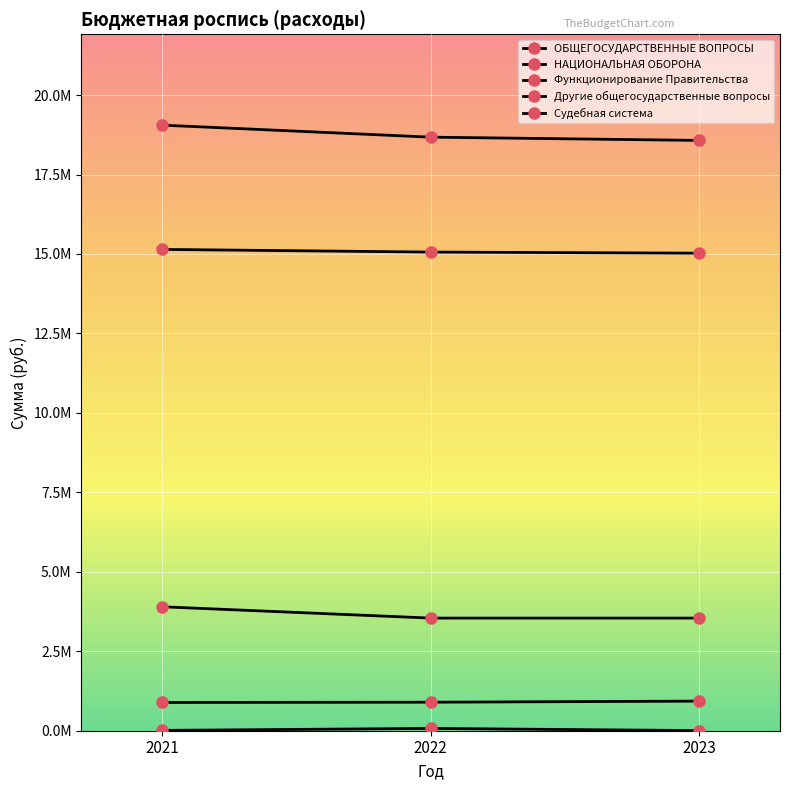

At which label is ОБЩЕГОСУДАРСТВЕННЫЕ ВОПРОСЫ closest to 18812974?

2022